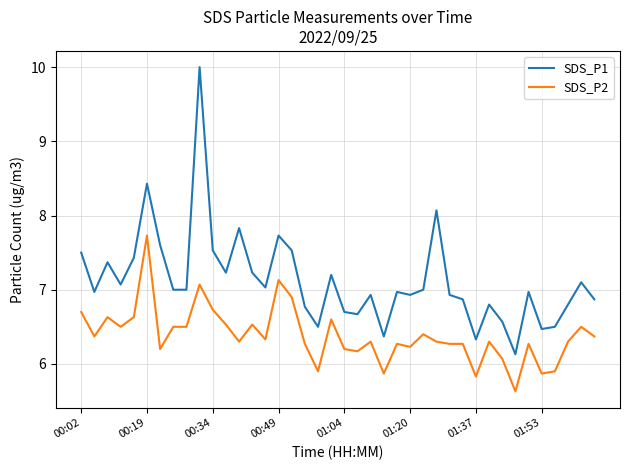

Which series has the largest total across all categories?

SDS_P1